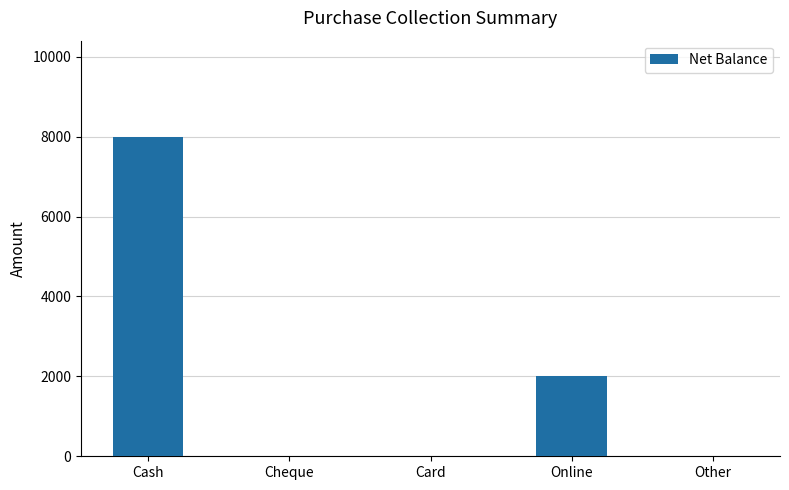

At which label is the value closest to 4000?

Online